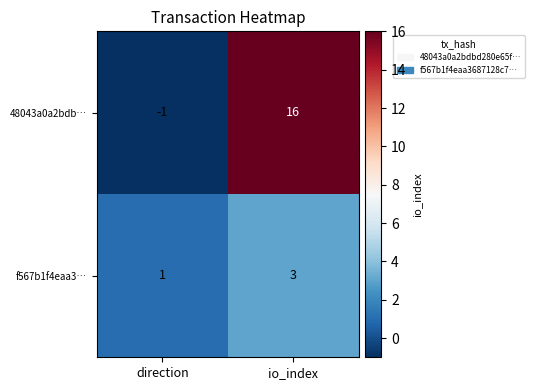

Which series changed the most between direction and io_index?

48043a0a2bdb…